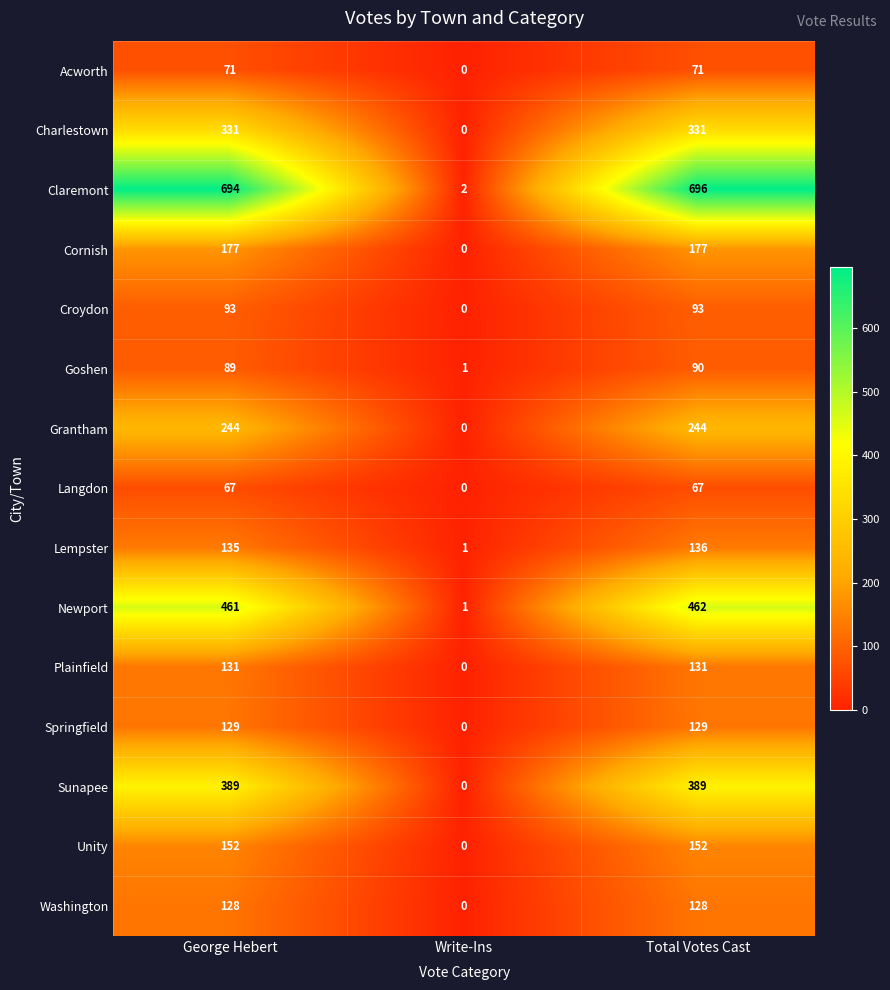

Rank the series by their maximum value, from highest to lowest.

Claremont, Newport, Sunapee, Charlestown, Grantham, Cornish, Unity, Lempster, Plainfield, Springfield, Washington, Croydon, Goshen, Acworth, Langdon